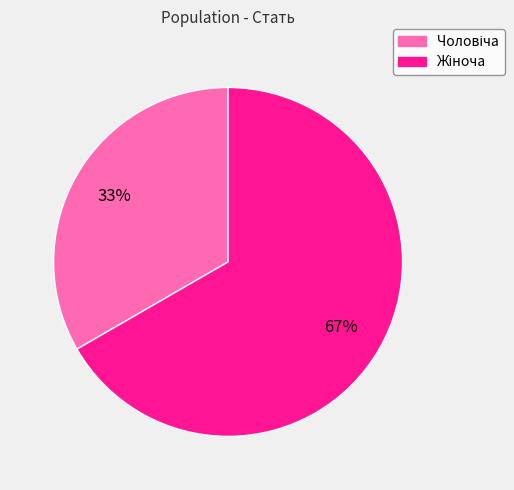

To the nearest percent, what is the average slice percentage?

50%